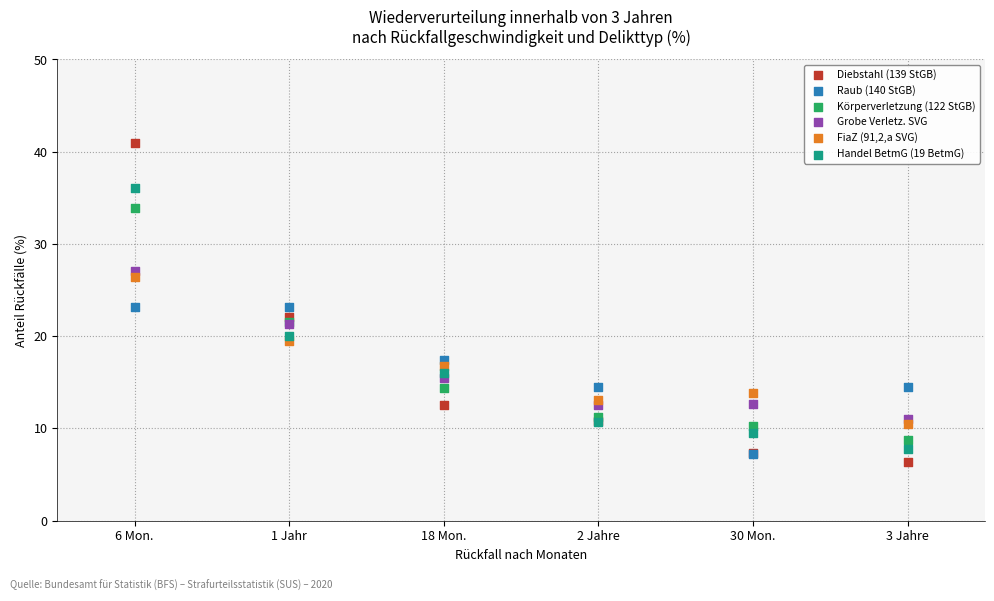

Which series reaches the maximum Y coordinate?

Diebstahl (139 StGB)